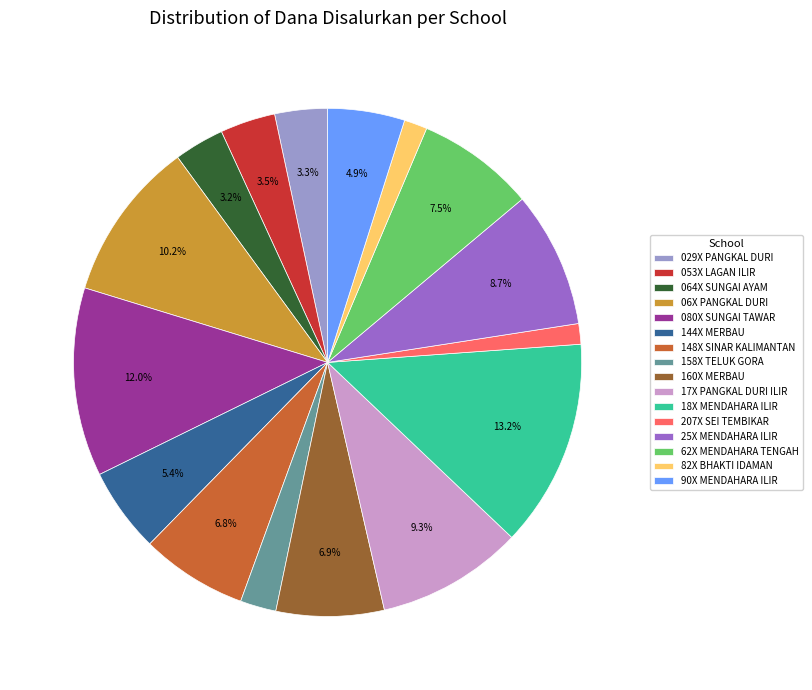

Between 18X MENDAHARA ILIR and 148X SINAR KALIMANTAN, which is larger?

18X MENDAHARA ILIR